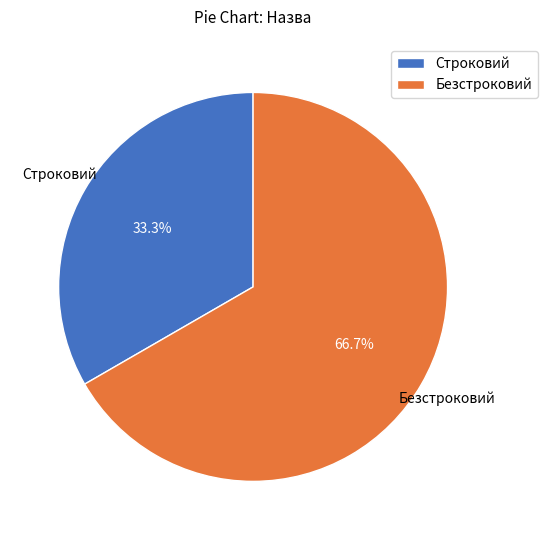

To the nearest percent, what percentage of the pie is Безстроковий?

67%